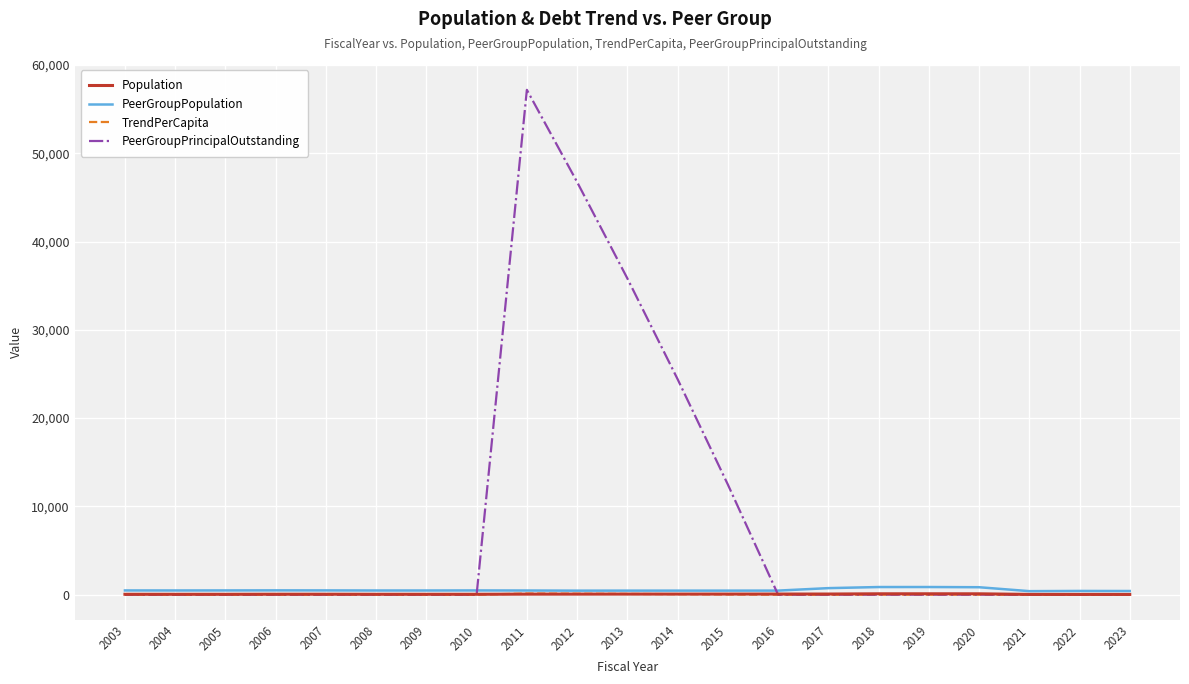

Which series has the largest range (max minus min)?

PeerGroupPrincipalOutstanding